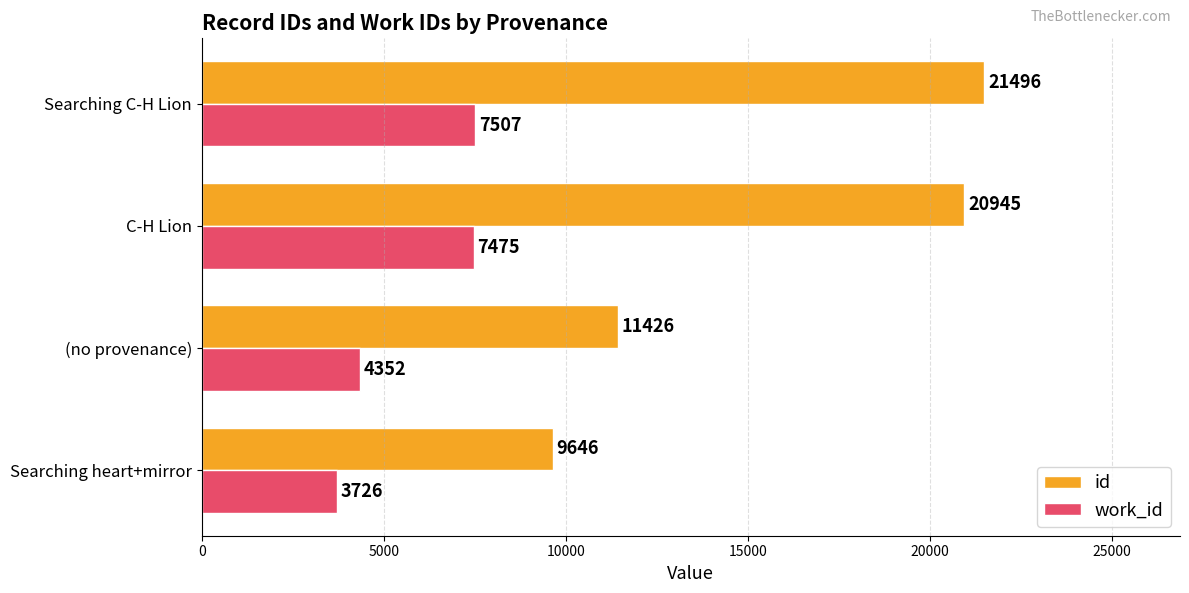

At how many categories does at least one series exceed 10174?

3